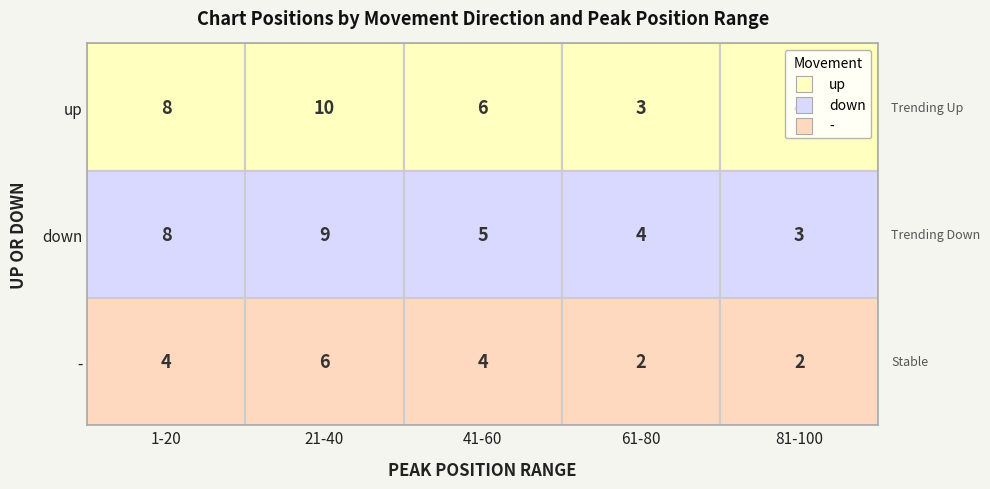

Which series has the largest total across all categories?

up